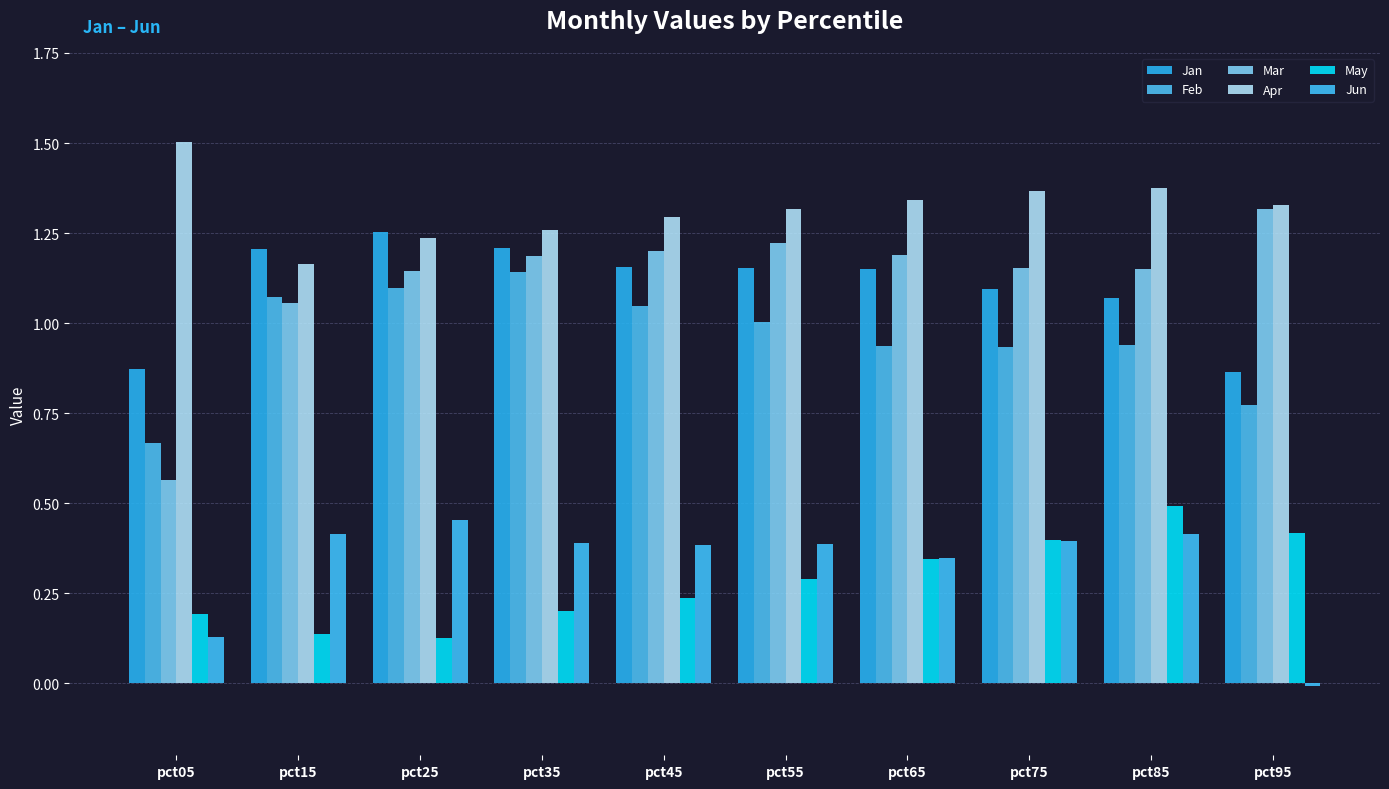

The Jan series shows 0.7 at pct15. True or false?

False